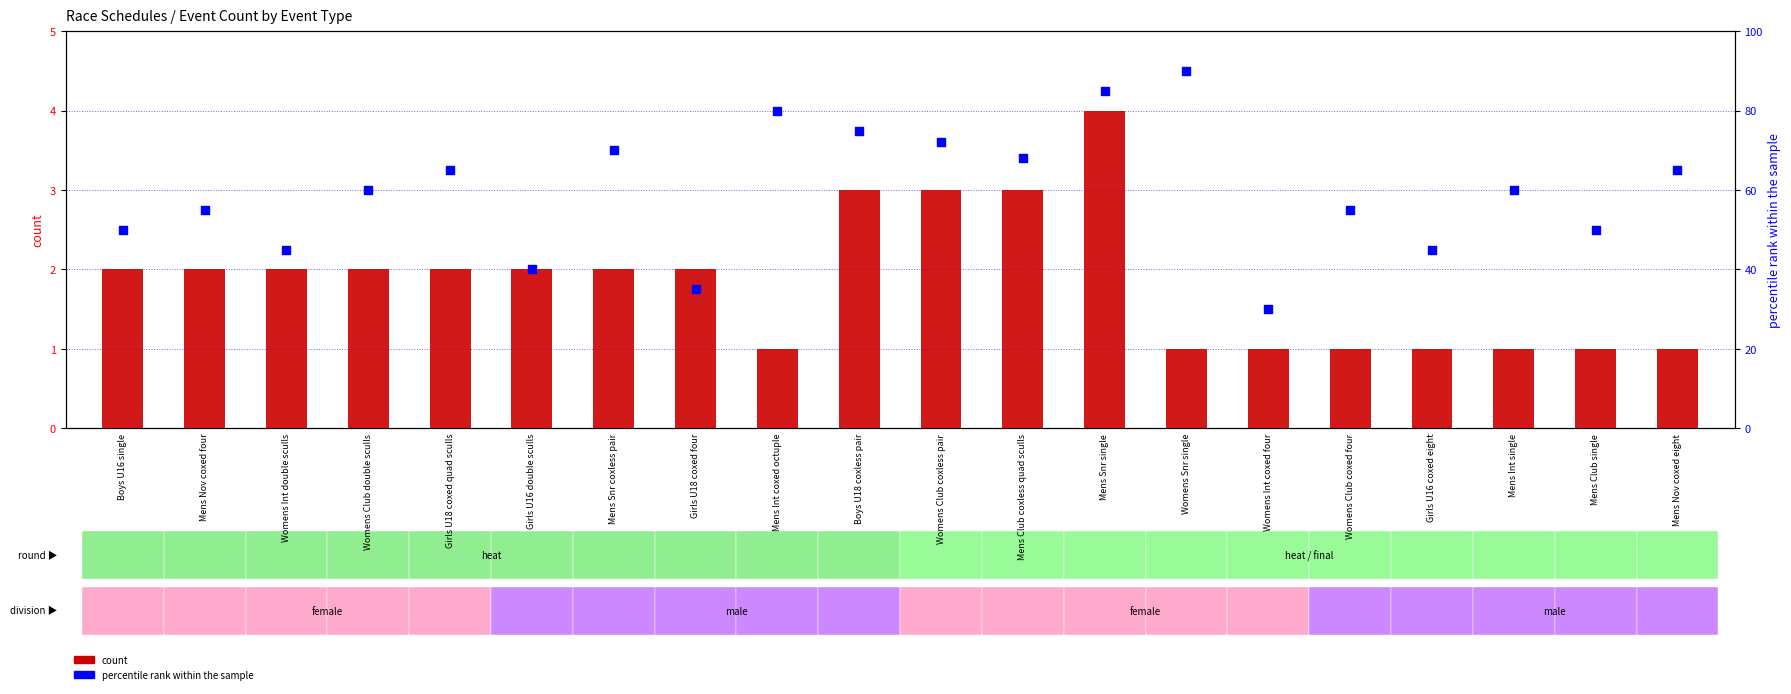

Is the value of count at Womens Int coxed four greater than the value of percentile rank within the sample at Mens Snr coxless pair?

No